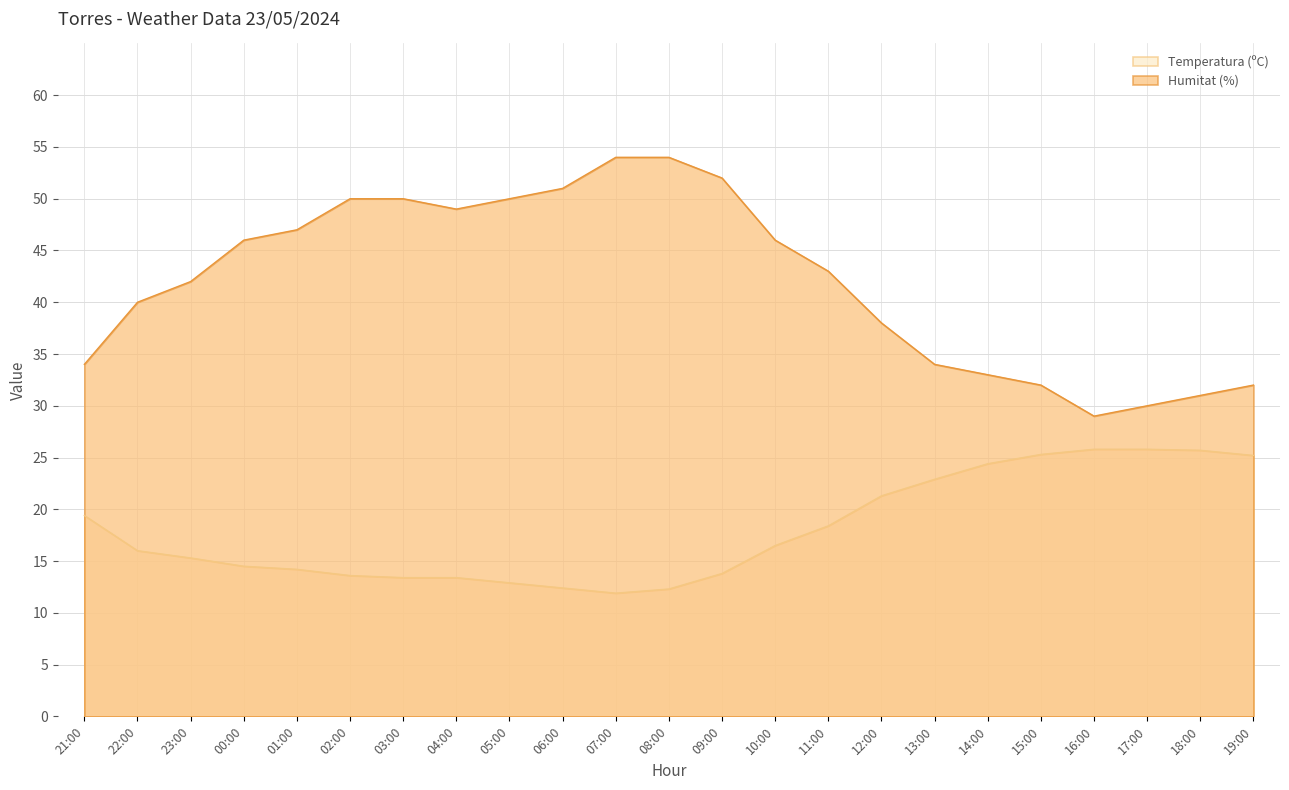

Reading left to right, transcribe all the data shown in this chart.

Temperatura (ºC): 19.4	16.0	15.3	14.5	14.2	13.6	13.4	13.4	12.9	12.4	11.9	12.3	13.8	16.5	18.4	21.3	22.9	24.4	25.3	25.8	25.8	25.7	25.2
Humitat (%): 34.0	40.0	42.0	46.0	47.0	50.0	50.0	49.0	50.0	51.0	54.0	54.0	52.0	46.0	43.0	38.0	34.0	33.0	32.0	29.0	30.0	31.0	32.0